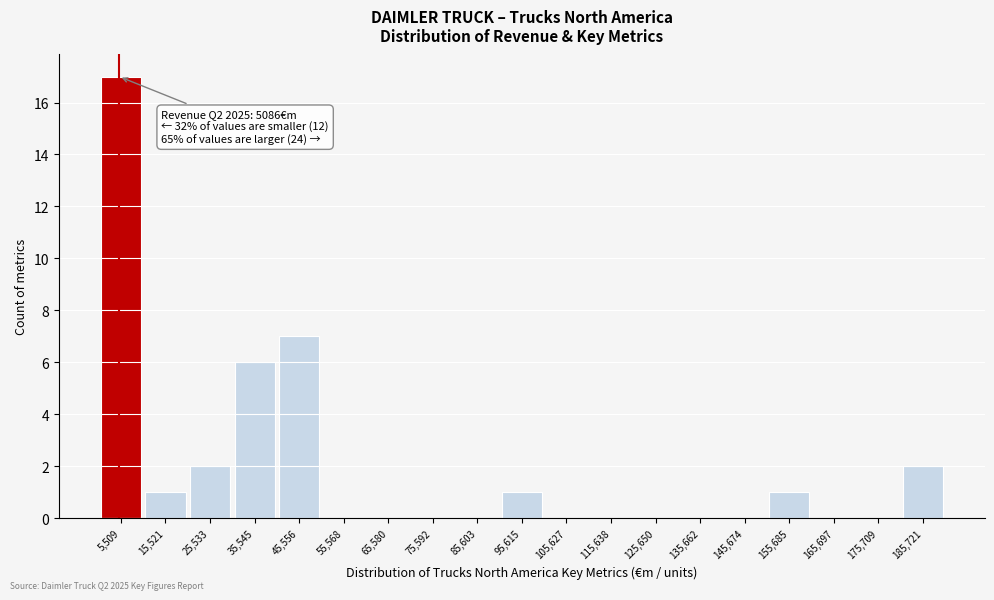

Which range on the x-axis has the tallest bar?

0 to 10000